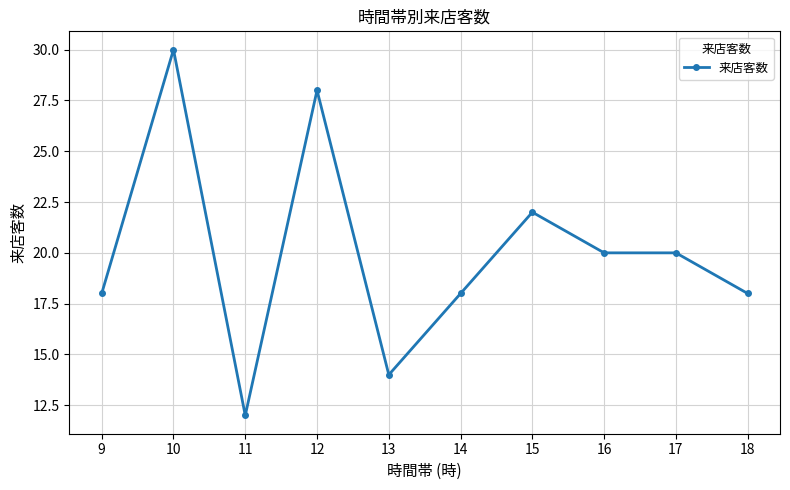

True or false: there are more than 2 points higher than both neighbors.

True